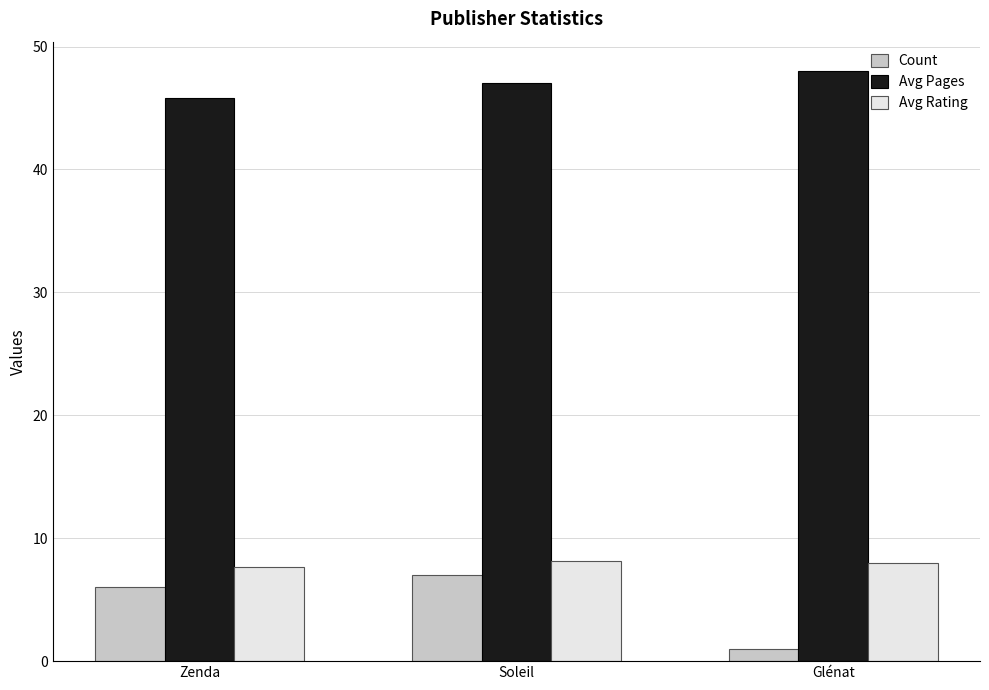

Which series has the largest total across all categories?

Avg Pages